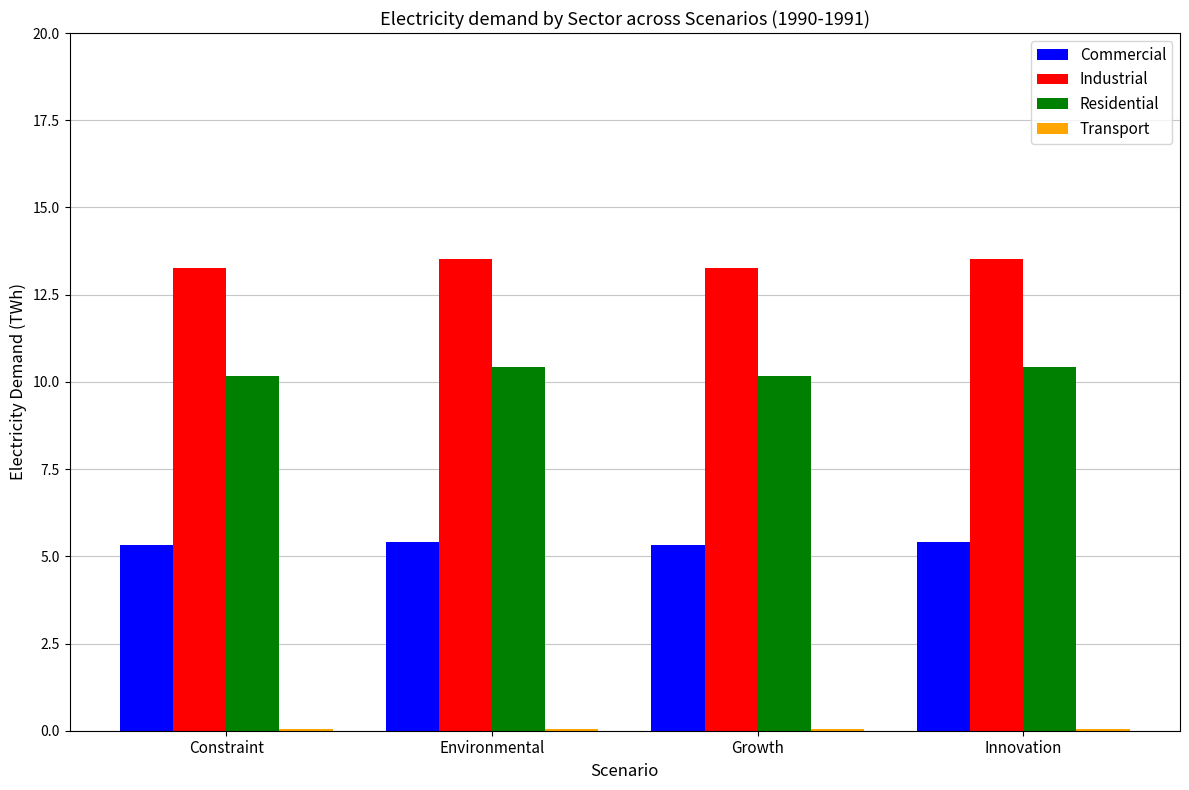

The Commercial series shows 5.3 at Growth. True or false?

True